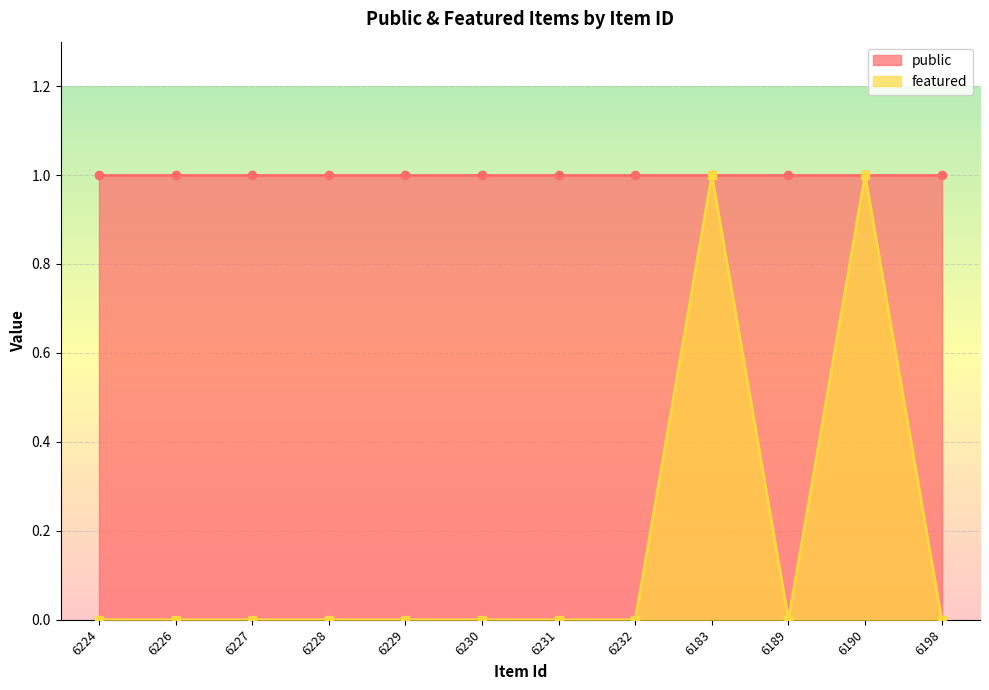

How many points are higher than both their immediate neighbors (excluding endpoints)?

2